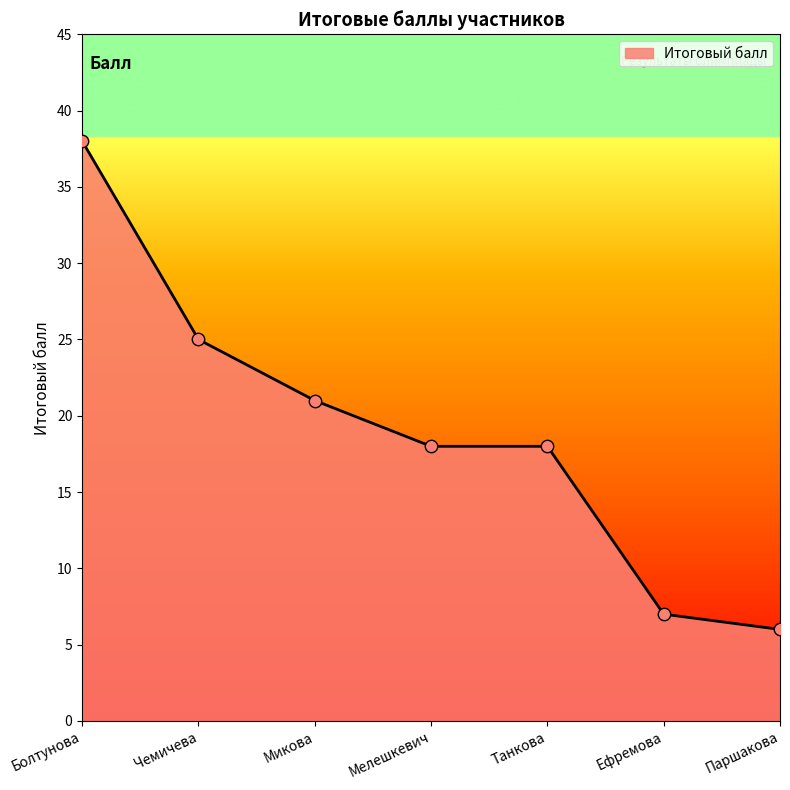

What is the change in value from Чемичева to Танкова?

-7